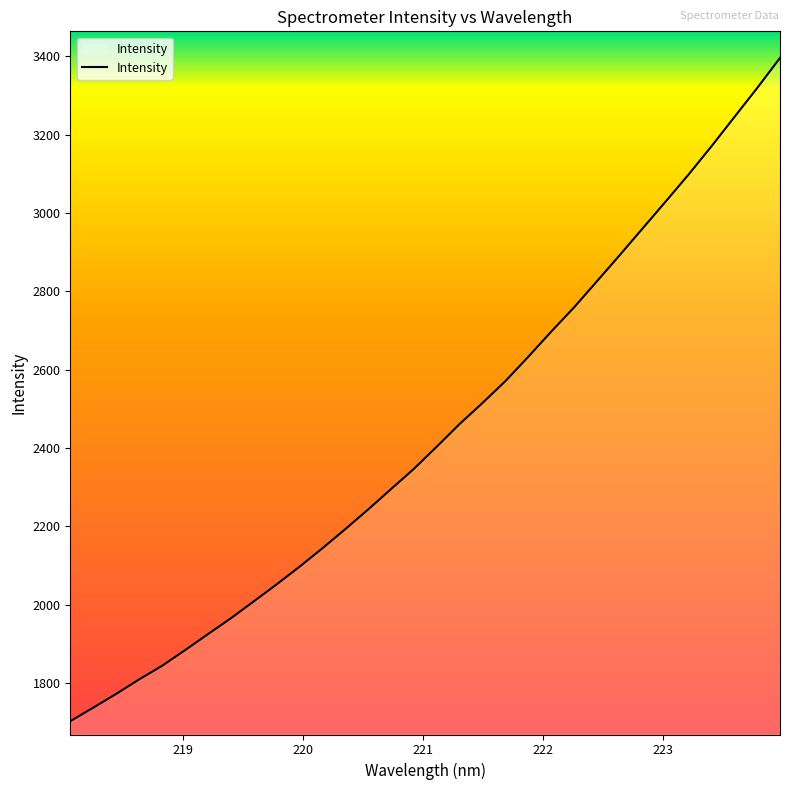

What is the minimum value shown in the chart?

1702.5